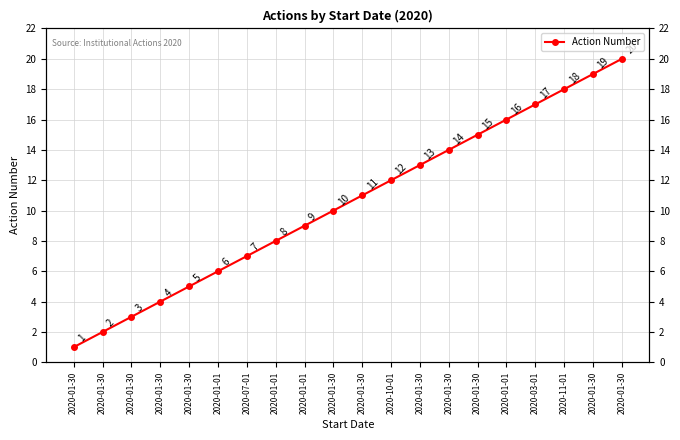

Rank the categories by value from highest to lowest.

2020-01-30, 2020-01-30, 2020-11-01, 2020-03-01, 2020-01-01, 2020-01-30, 2020-01-30, 2020-01-30, 2020-10-01, 2020-01-30, 2020-01-30, 2020-01-01, 2020-01-01, 2020-07-01, 2020-01-01, 2020-01-30, 2020-01-30, 2020-01-30, 2020-01-30, 2020-01-30